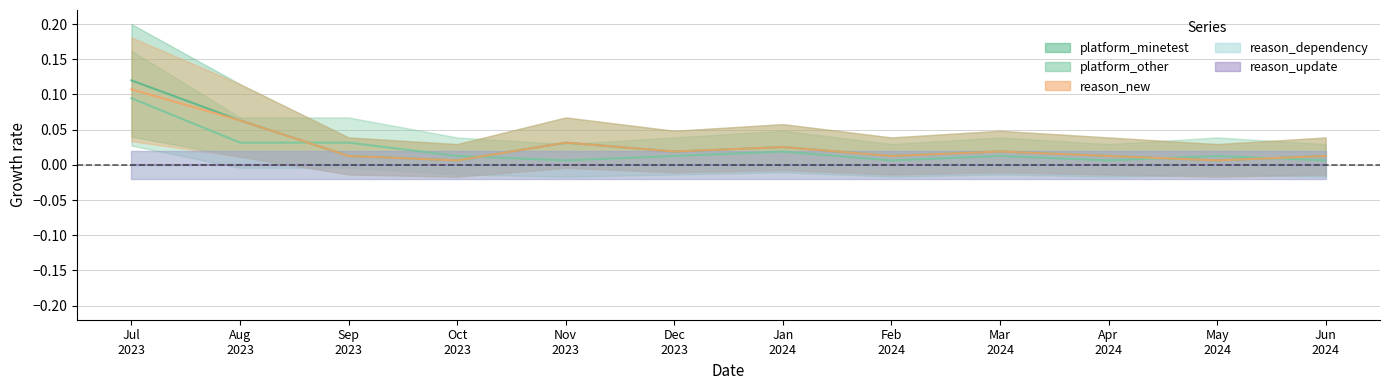

List the labels in order of platform_minetest value, largest first.

Jul 2023, Aug 2023, Nov 2023, Jan 2024, Dec 2023, Mar 2024, Sep 2023, Feb 2024, Apr 2024, Jun 2024, Oct 2023, May 2024